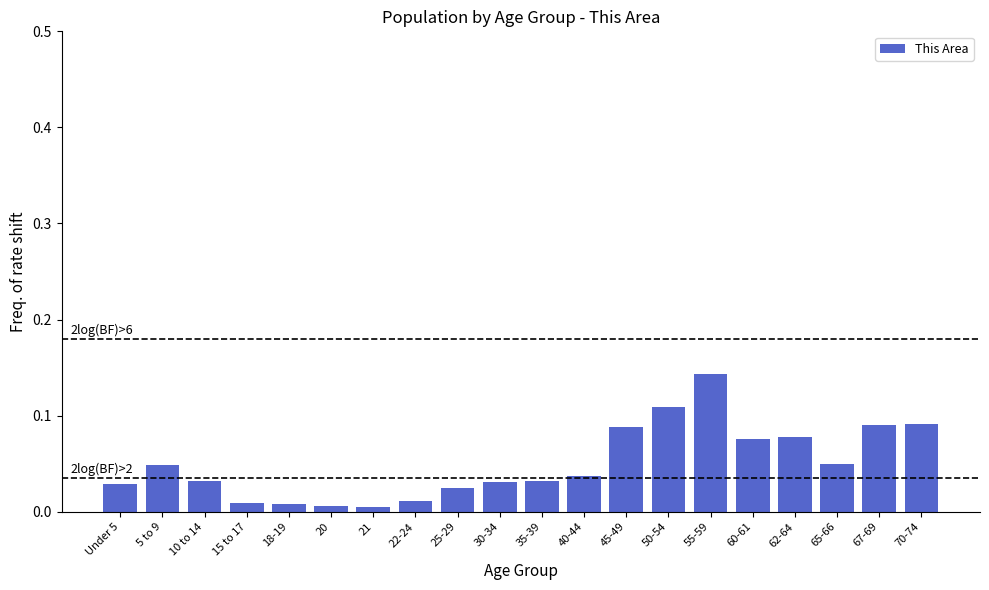

Is it true that the value at 25-29 is 0.0?

True